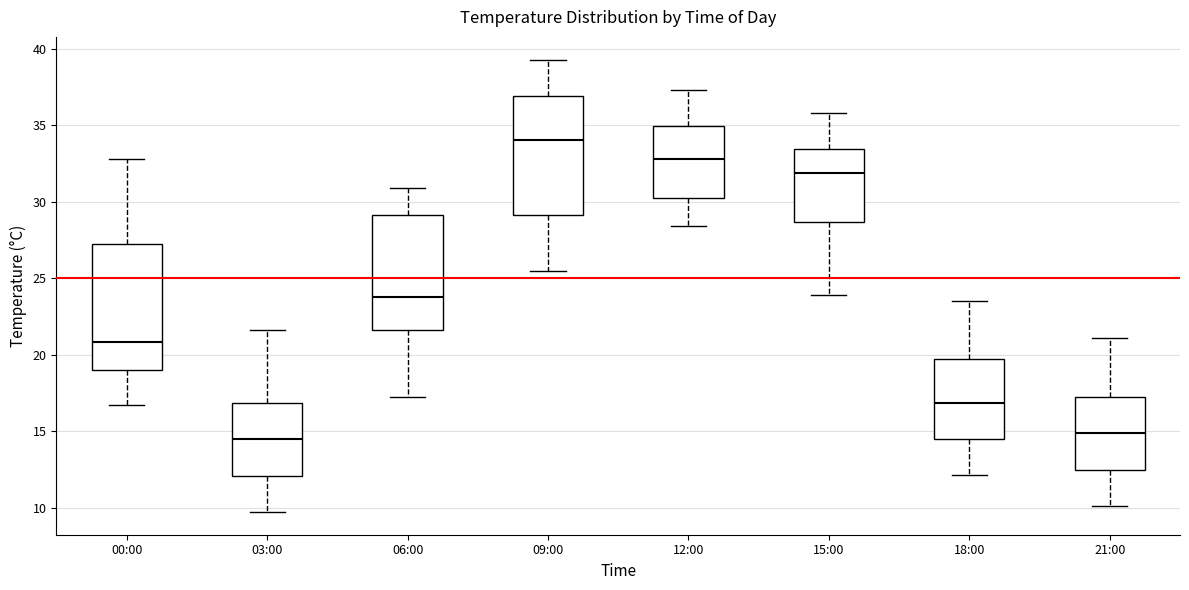

Where is the lower edge of the box for 12:00 on the y-axis? The values are not printed on the chart, so give them approximately, as read against the axis.

30.5